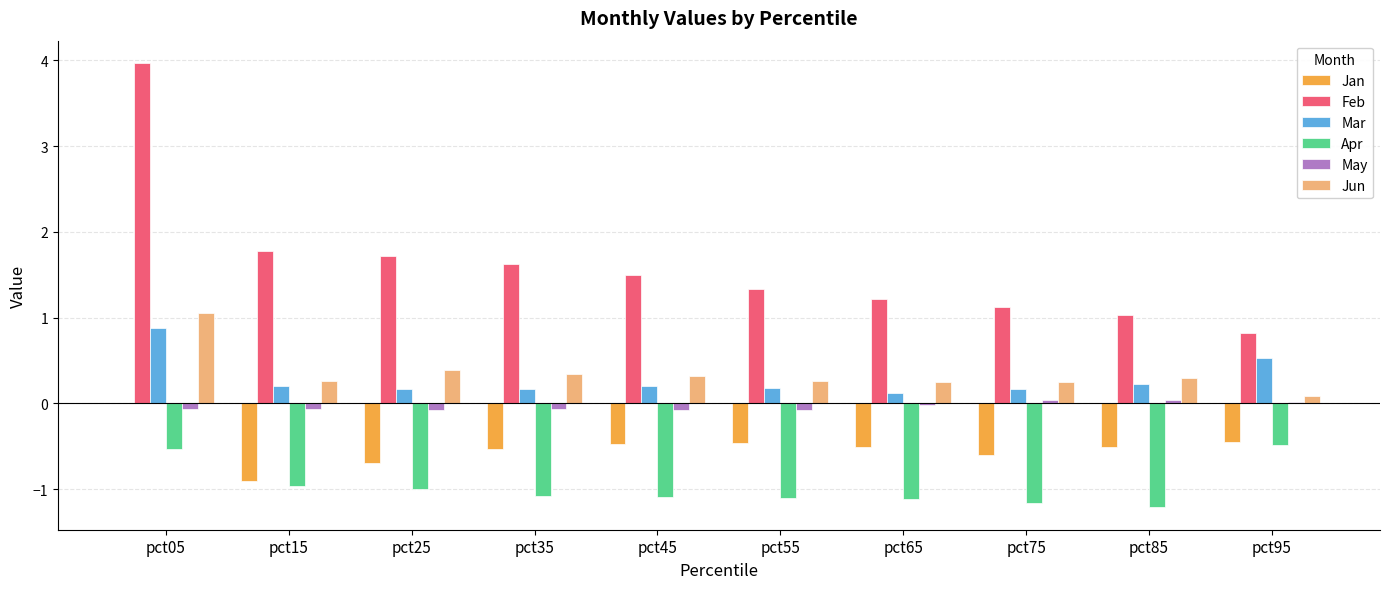

Is the value of Mar at pct65 greater than the value of Jan at pct05?

Yes